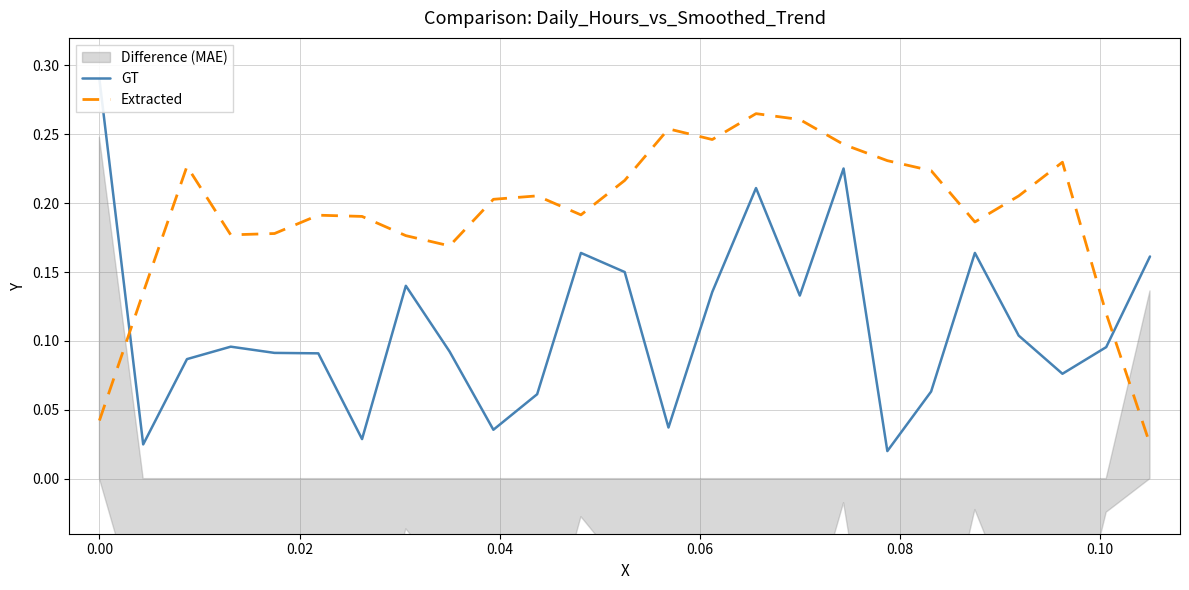

How many interior local peaks does the Extracted series have?

6